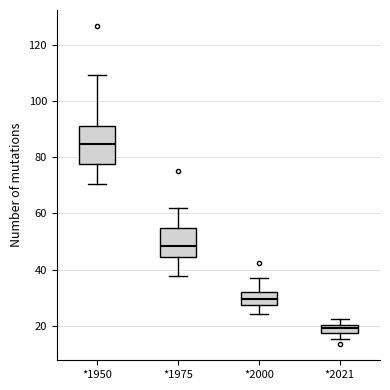

Where does the lower whisker of the box for *2021 end on the y-axis? The values are not printed on the chart, so give them approximately, as read against the axis.

16